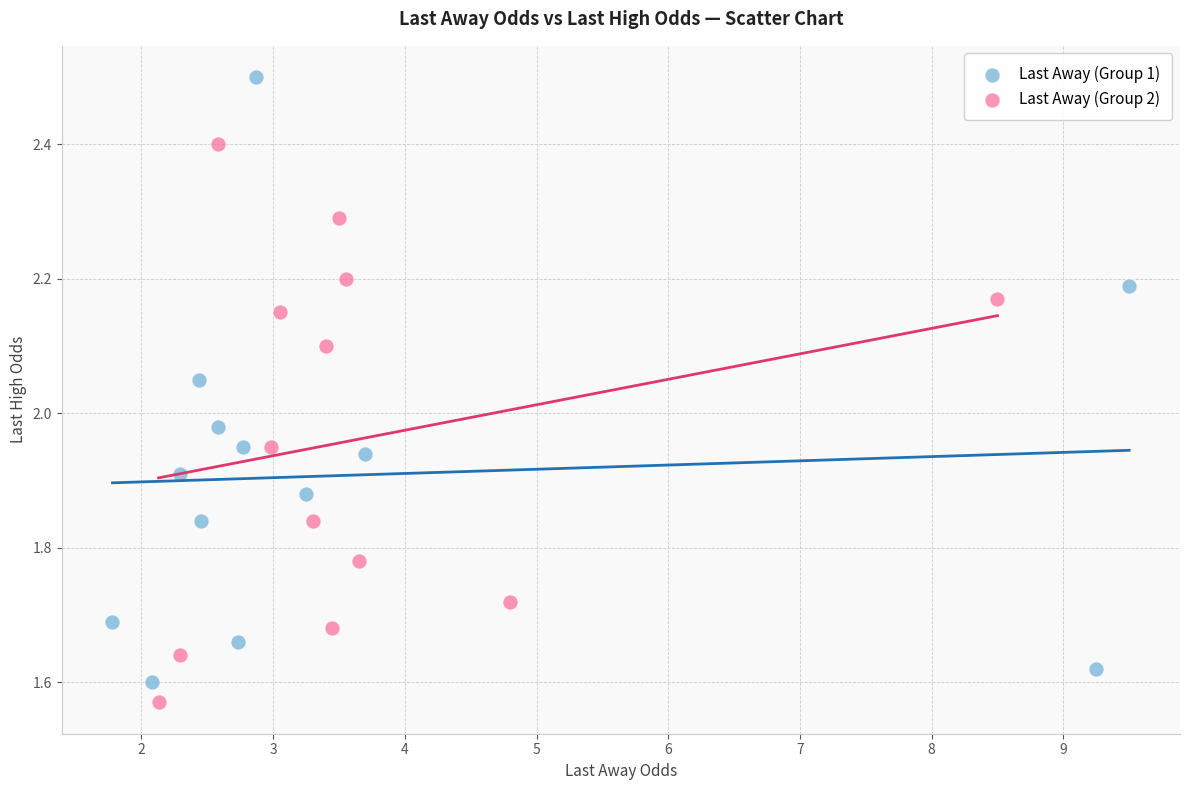

Which series contains the lowest Y value?

Last Away (Group 2)